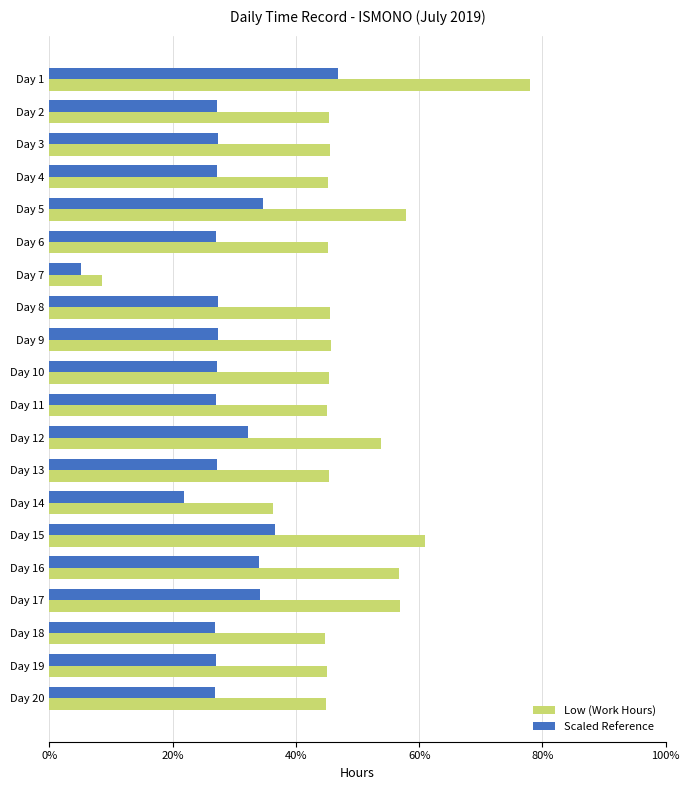

Which series has the largest range (max minus min)?

Low (Work Hours)